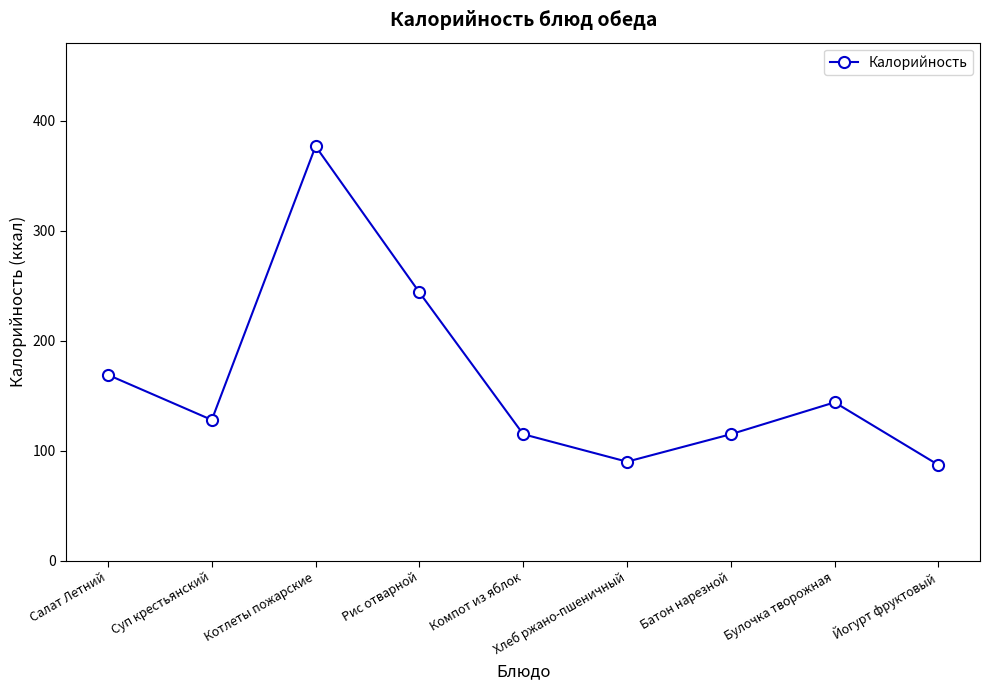

The chart shows a value of 356 at Рис отварной. True or false?

False